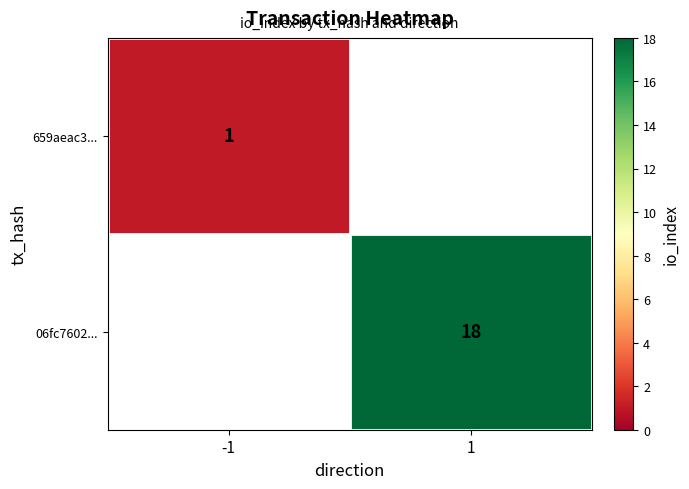

Is it true that 06fc7602... equals 18 at 1?

True